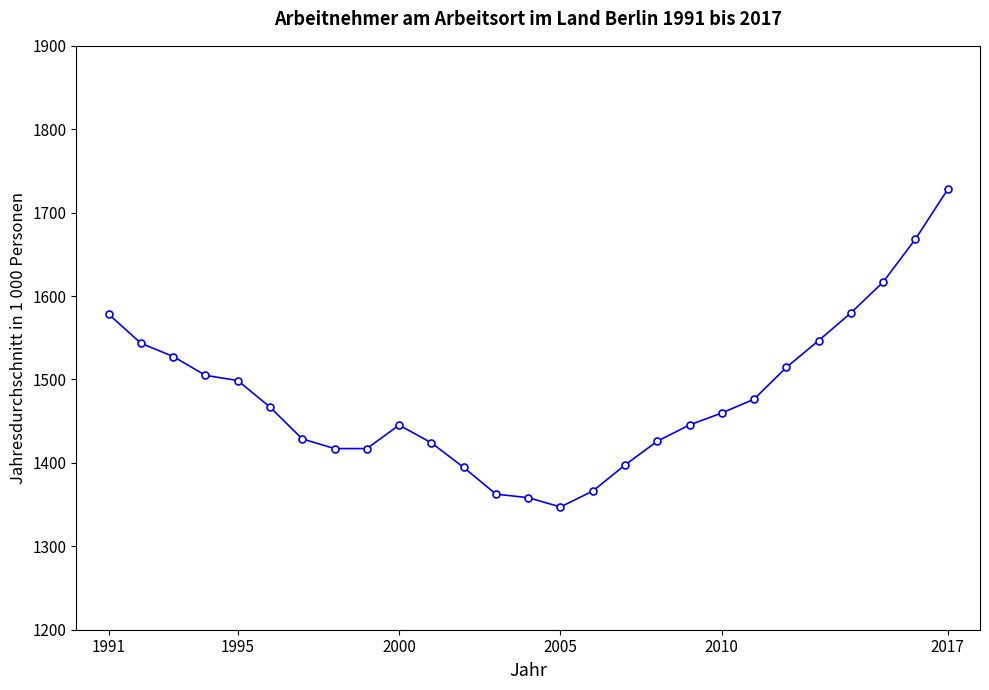

What is the smallest value displayed?

1347.2